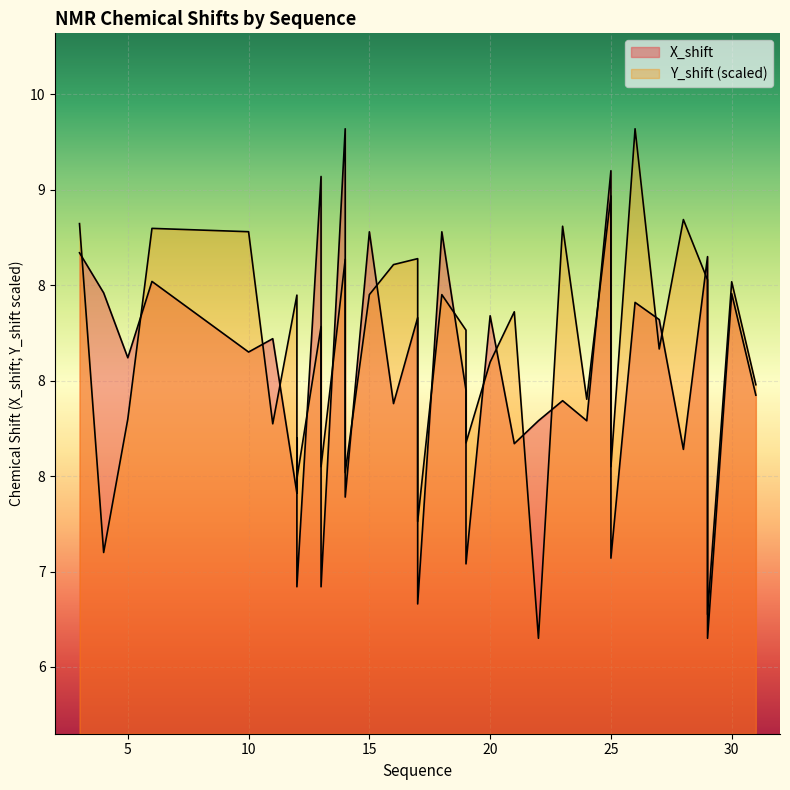

At which category does the chart reach its minimum across all series?

29